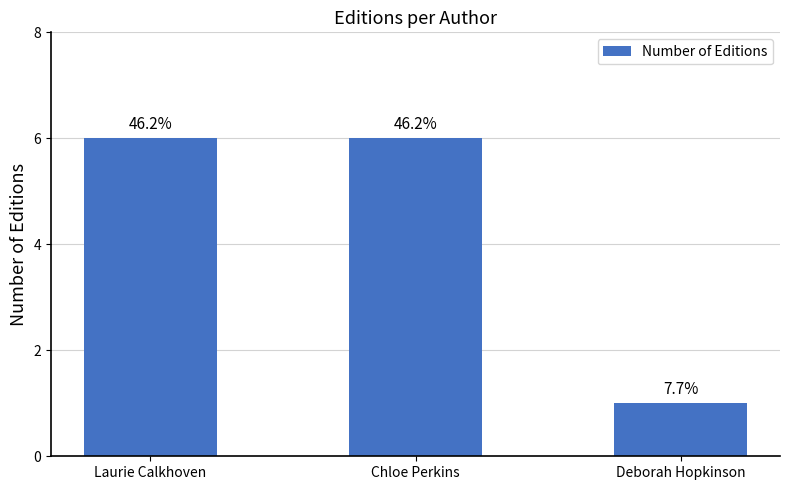

Is it true that the value at Chloe Perkins is 10?

False